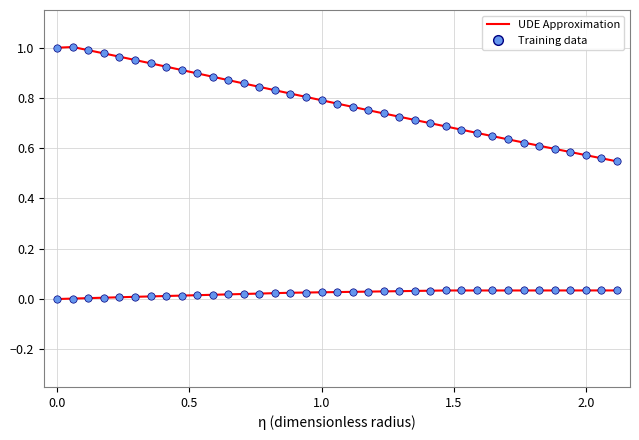

Does the chart have visible grid lines?

Yes